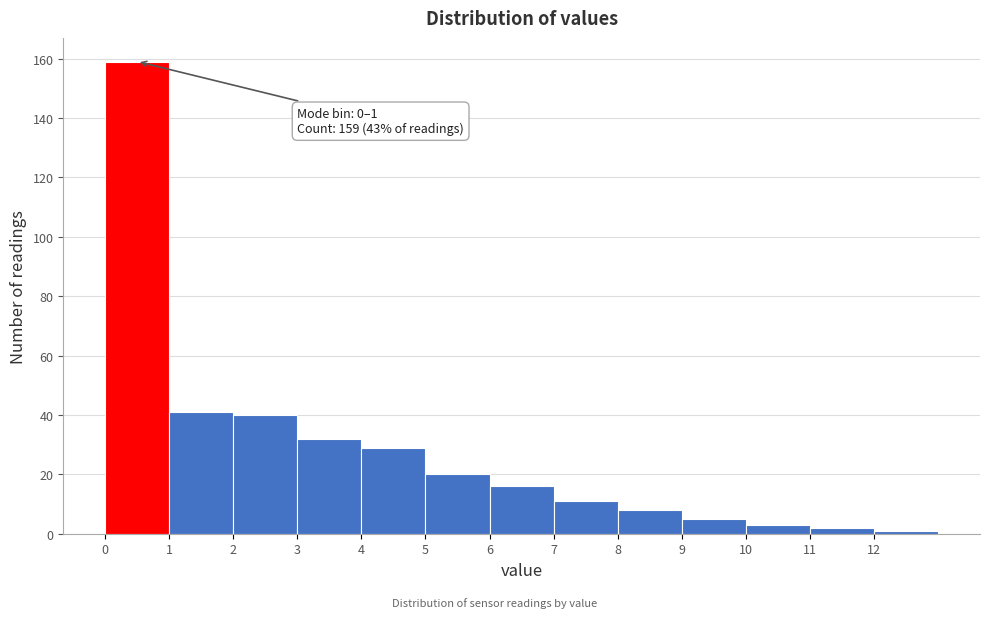

Which range on the x-axis has the tallest bar?

0 to 1